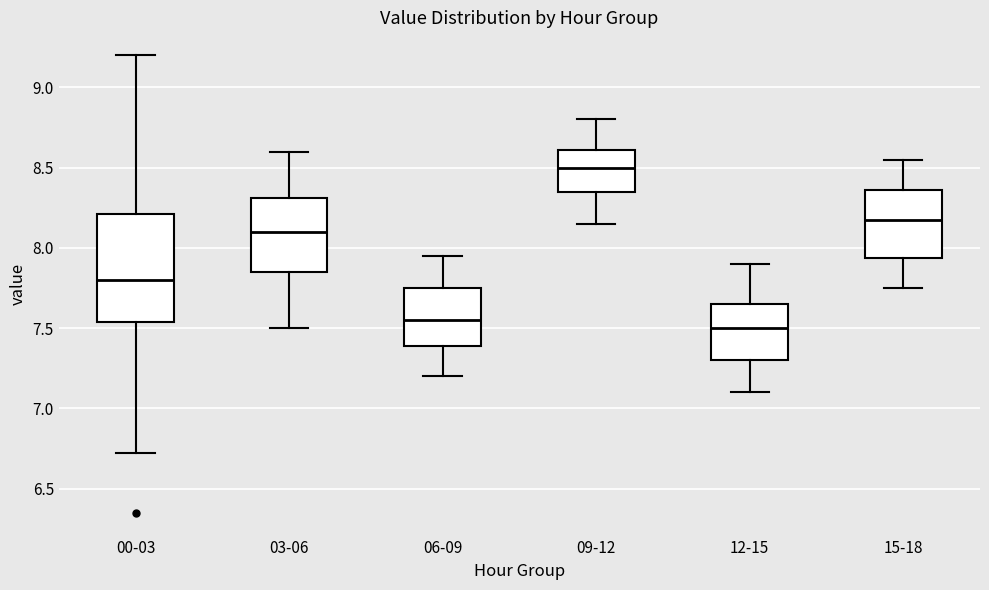

Comparing the boxes themselves (not the whiskers), which one is the tallest?

00-03